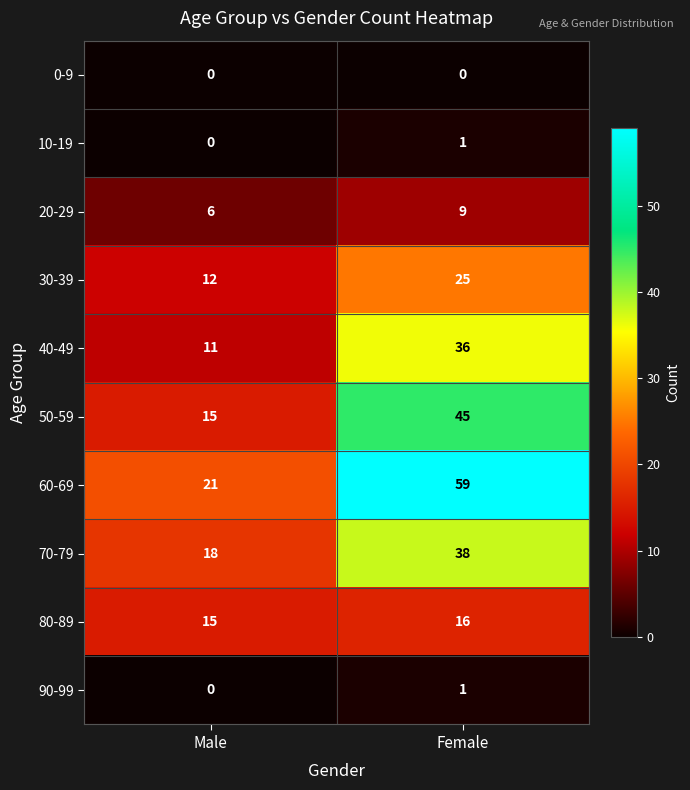

Reading left to right, what are all the values shown in this chart?

0-9: 0	0
10-19: 0	1
20-29: 6	9
30-39: 12	25
40-49: 11	36
50-59: 15	45
60-69: 21	59
70-79: 18	38
80-89: 15	16
90-99: 0	1